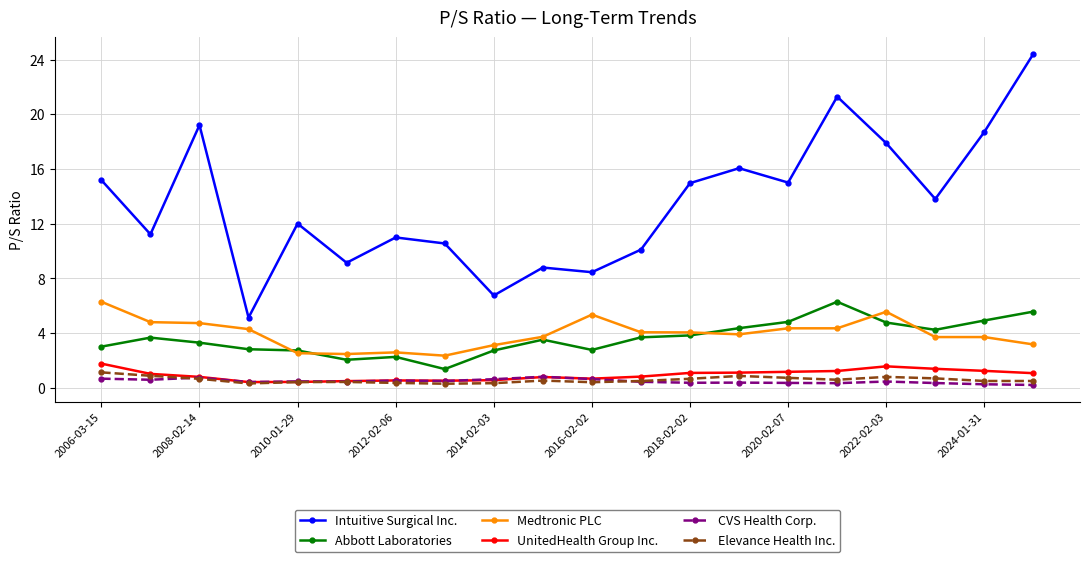

How many data points does each series have?

20